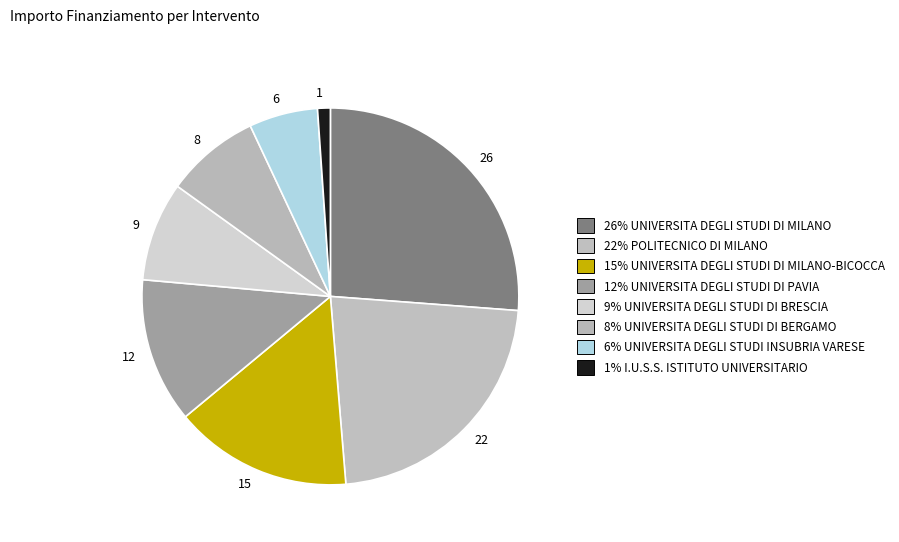

To the nearest percent, what is the difference between the largest and smallest slice percentages?

25%